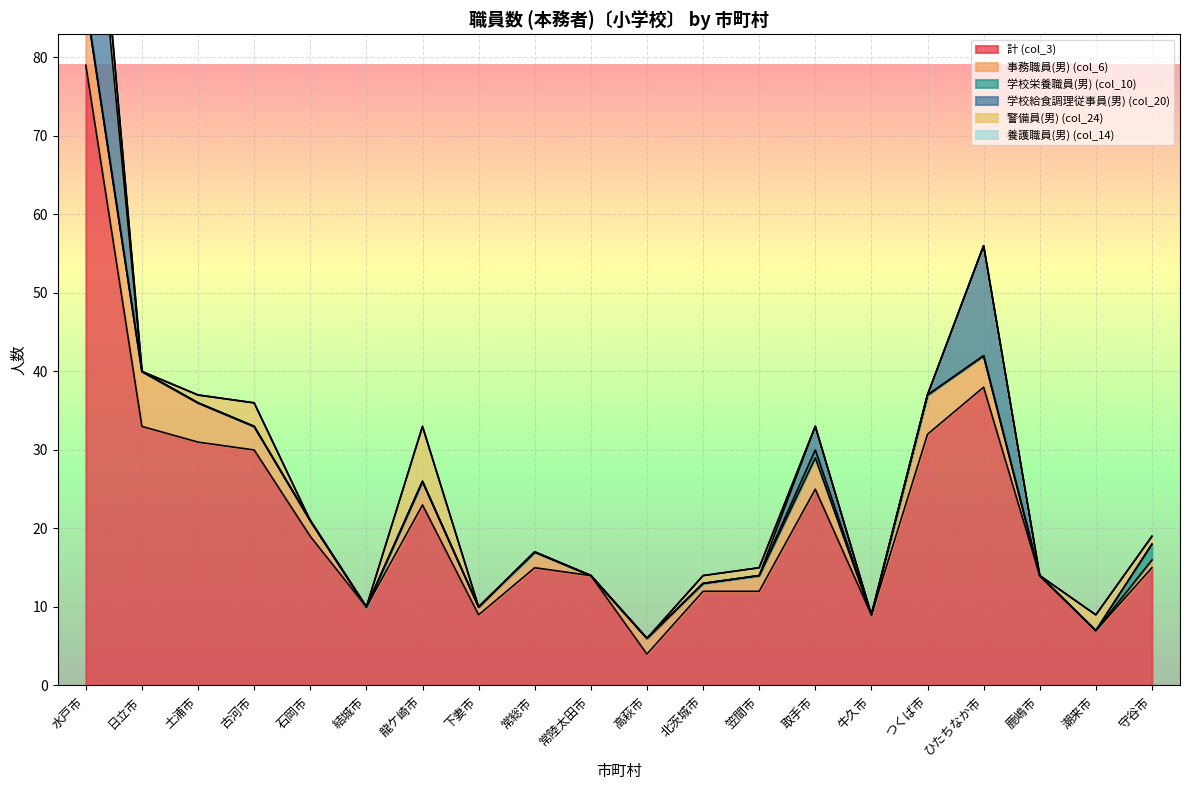

Is the value of 学校給食調理従事員(男) (col_20) at 牛久市 greater than the value of 事務職員(男) (col_6) at 牛久市?

No